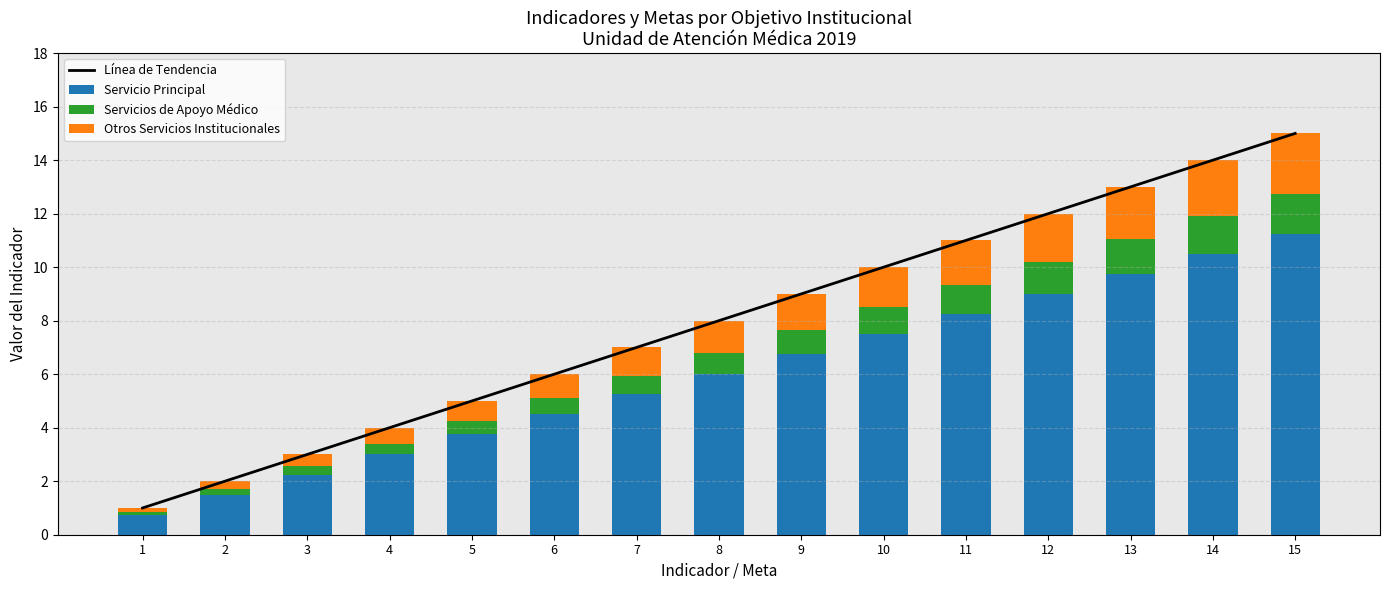

What is the difference between the second highest and second lowest values in the Servicios de Apoyo Médico series?

1.2